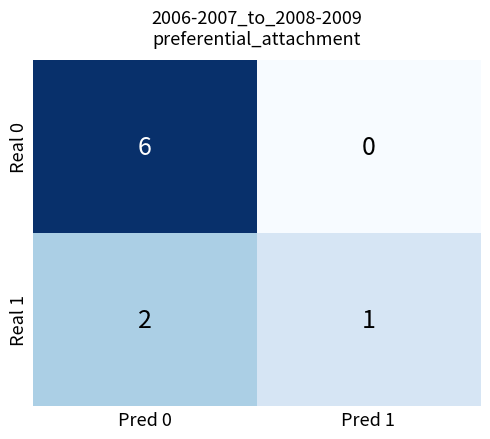

What is the total value across all series at Pred 1?

1